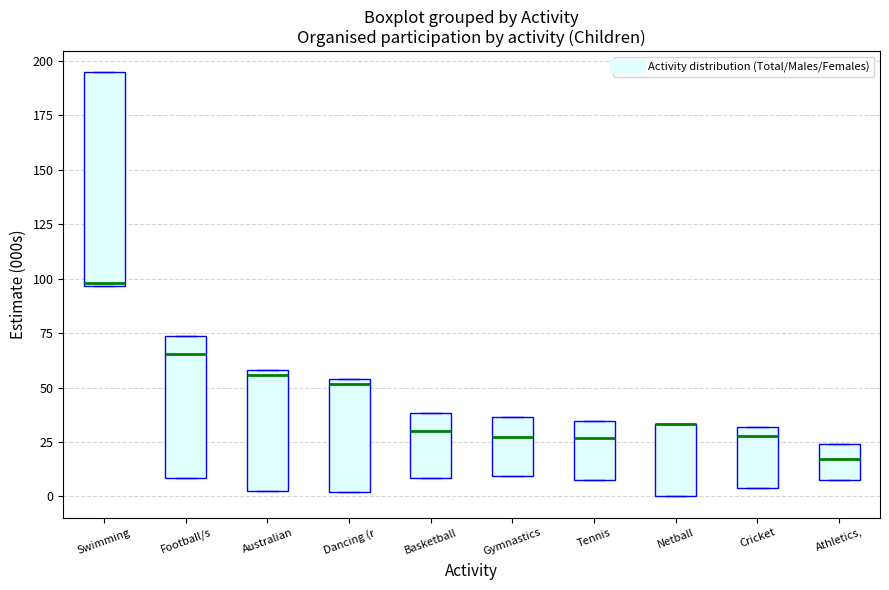

Reading left to right, transcribe this box plot: for each box, give where its median line is, the range the box spans, and where its two whiskers end, as read against the y-axis. The values are not printed on the chart, so give them approximately, as read against the axis.

Swimming: median 100, box 95 to 195, whiskers 95 to 195
Football/s: median 65, box 10 to 75, whiskers 10 to 75
Australian: median 55, box 0 to 60, whiskers 0 to 60
Dancing (r: median 50, box 0 to 55, whiskers 0 to 55
Basketball: median 30, box 10 to 40, whiskers 10 to 40
Gymnastics: median 25, box 10 to 35, whiskers 10 to 35
Tennis: median 25, box 10 to 35, whiskers 10 to 35
Netball: median 35 (drawn on the box's upper edge), box 0 to 35, whiskers 0 to 35
Cricket: median 30 (just below the box's upper edge), box 5 to 30, whiskers 5 to 30
Athletics,: median 15, box 5 to 25, whiskers 5 to 25